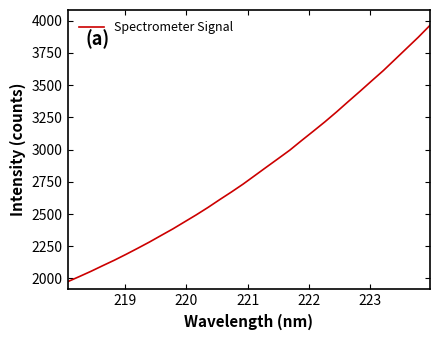

What is the maximum value shown in the chart?

3964.2